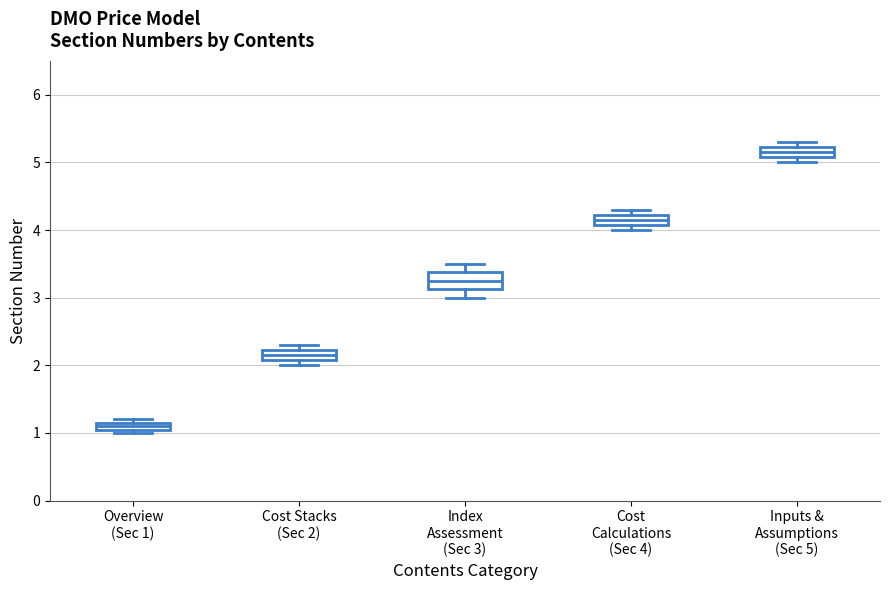

Which box has the highest median line?

Inputs & Assumptions (Sec 5)